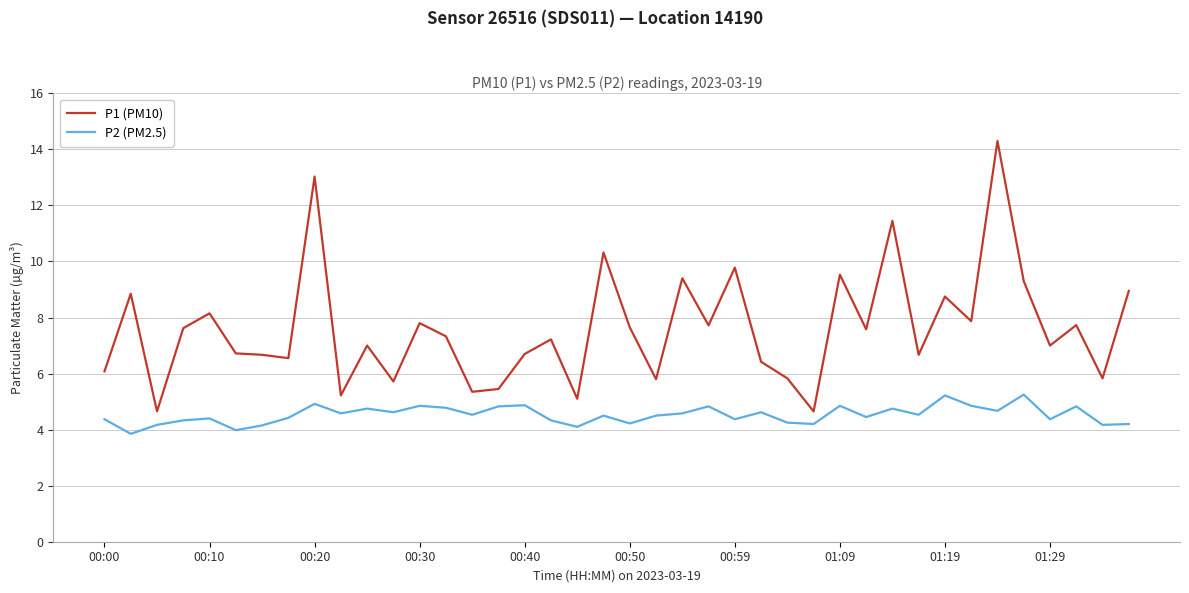

Which series has the largest total across all categories?

P1 (PM10)